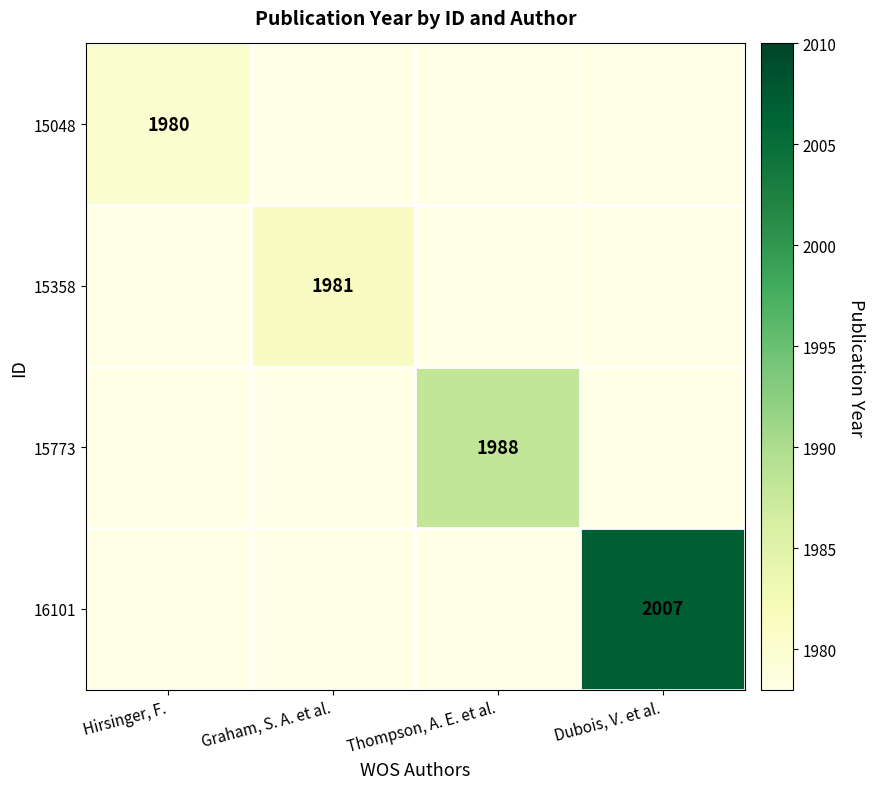

What is the total value across all series at Thompson, A. E. et al.?

7913